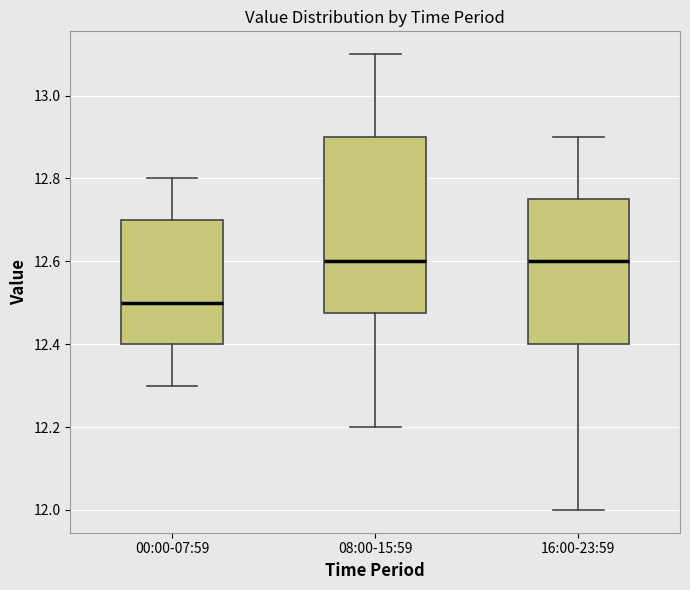

Reading left to right, read every box against the y-axis: the position of its median line, the range the box covers, and the ends of its whiskers. The values are not printed on the chart, so give them approximately, as read against the axis.

00:00-07:59: median 12.50, box 12.40 to 12.70, whiskers 12.30 to 12.80
08:00-15:59: median 12.60, box 12.48 to 12.90, whiskers 12.20 to 13.10
16:00-23:59: median 12.60, box 12.40 to 12.76, whiskers 12.00 to 12.90